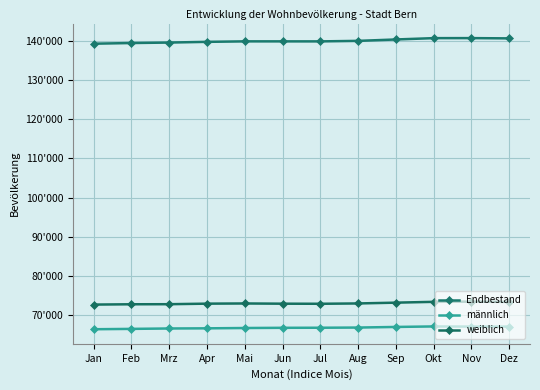

Is the value of Endbestand at Apr greater than the value of weiblich at Mai?

Yes